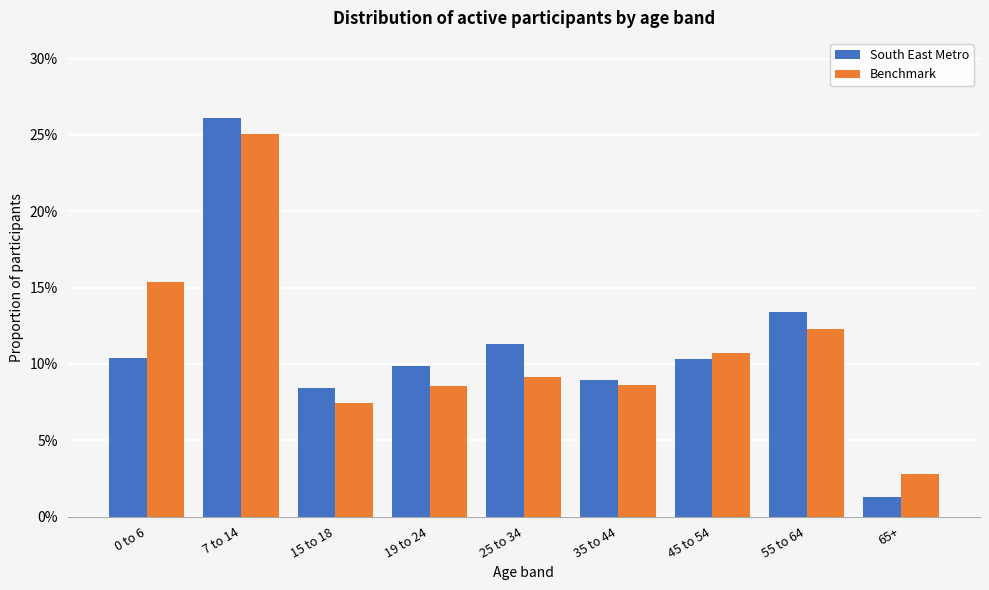

What are all the series names shown in the legend?

South East Metro, Benchmark